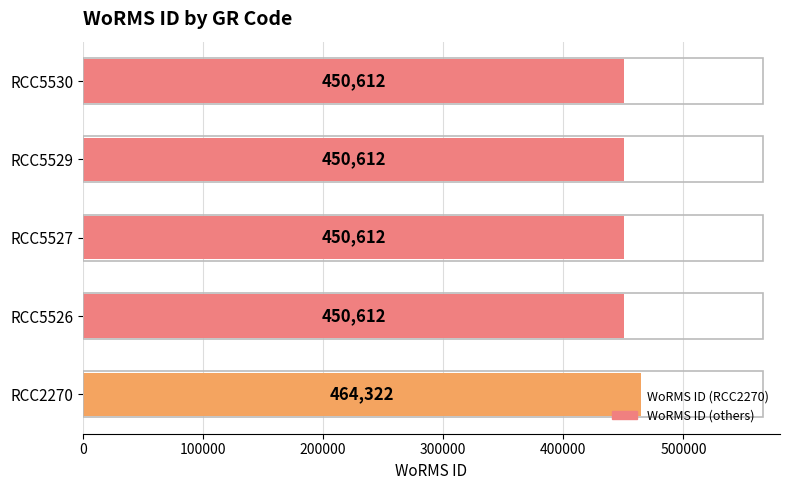

What is the change in value from RCC2270 to RCC5529?

-13710